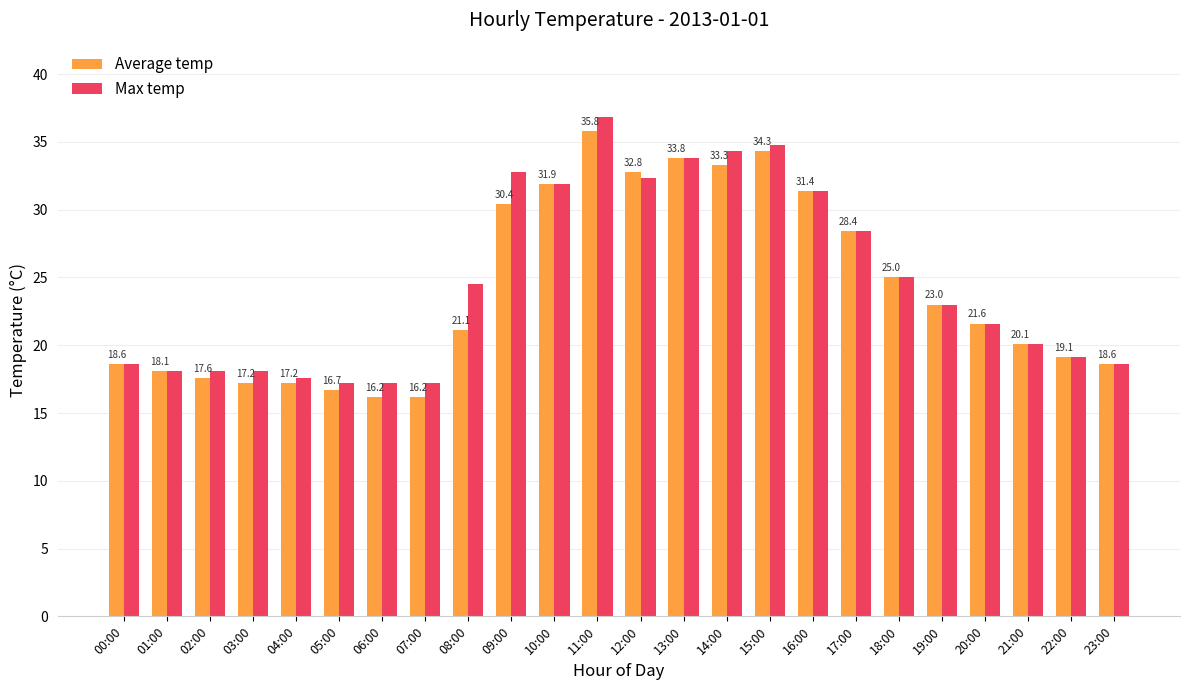

Is the value of Max temp at 05:00 greater than the value of Average temp at 13:00?

No